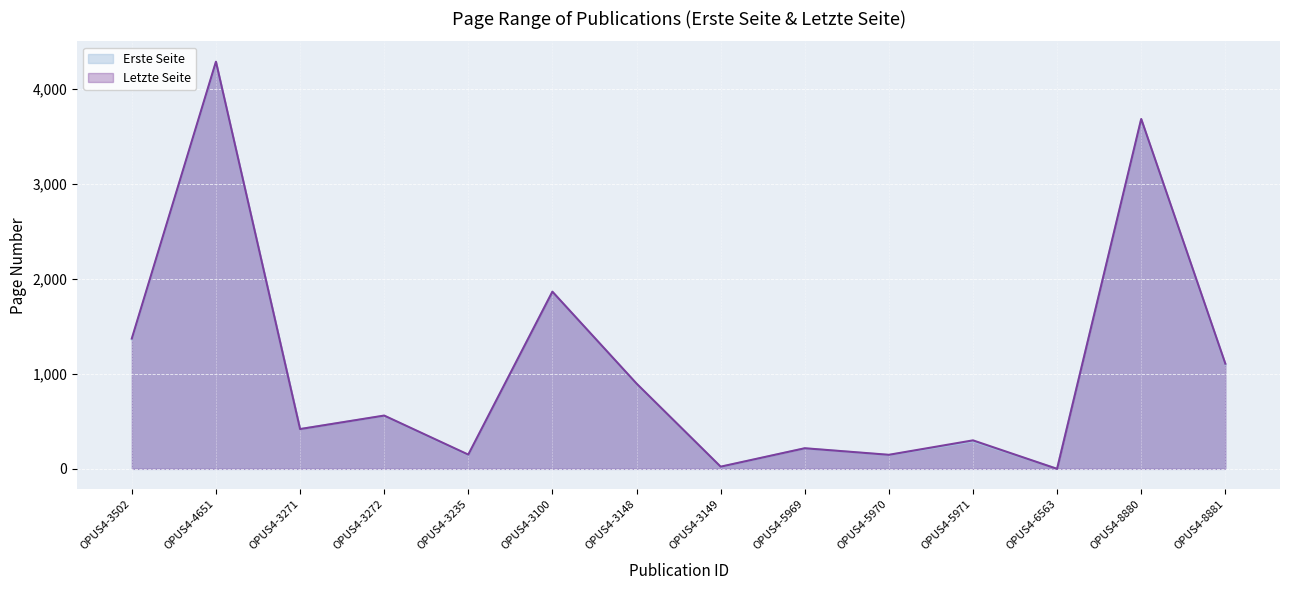

What are all the series names shown in the legend?

Erste Seite, Letzte Seite